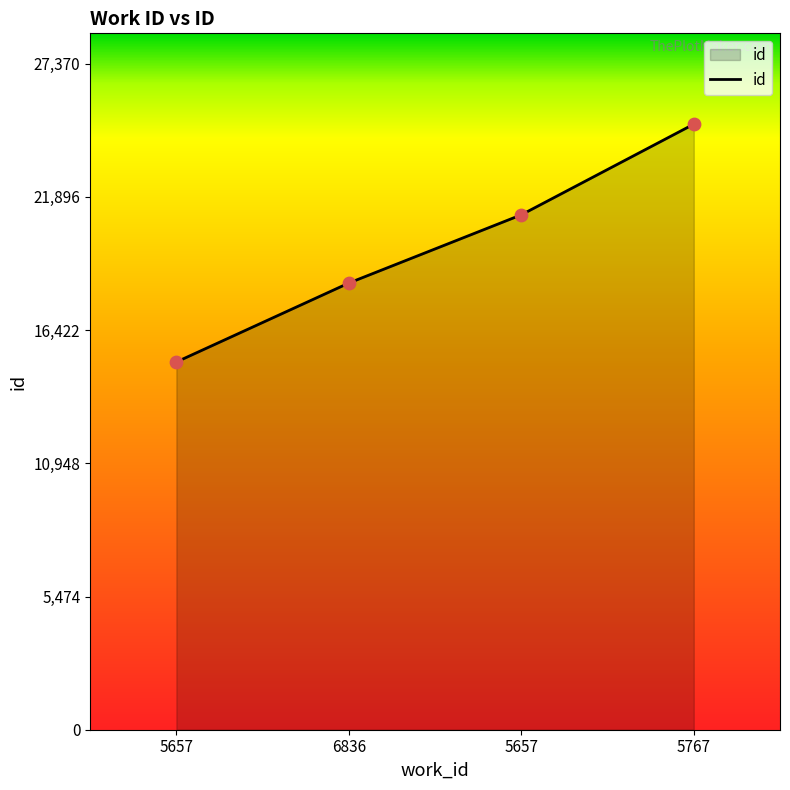

What is the change in value from 5657 to 5657?

+6047